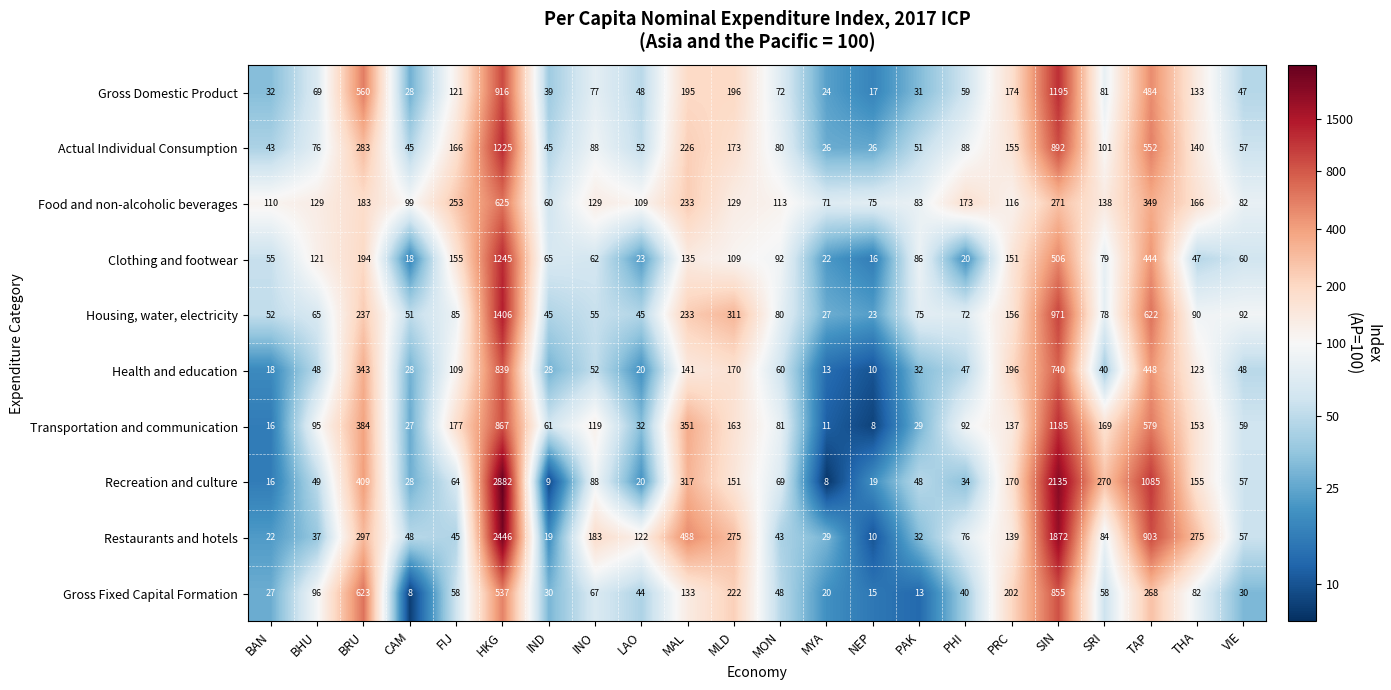

At which label does Transportation and communication reach its peak?

SIN